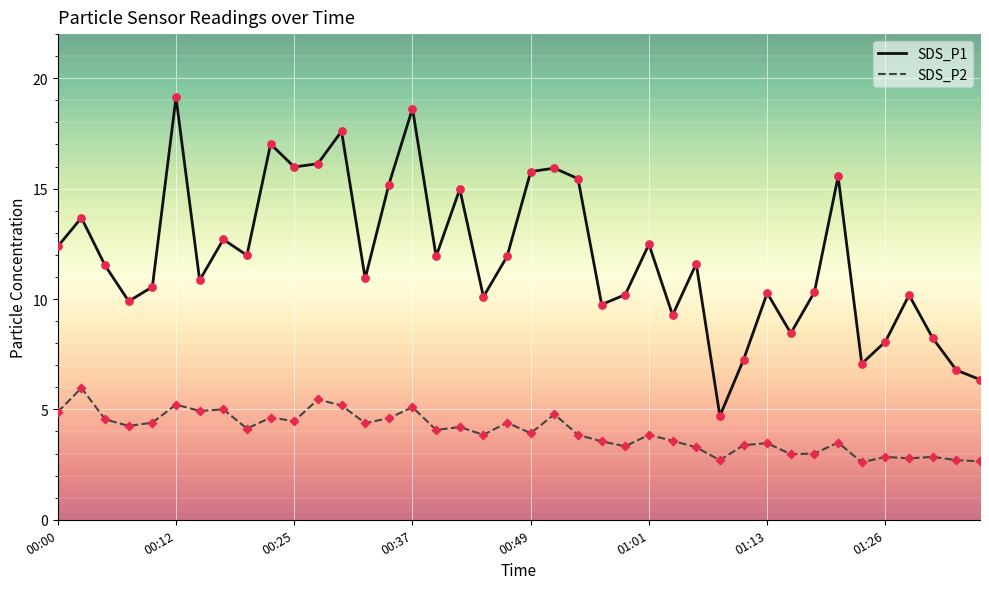

Which series has the largest total across all categories?

SDS_P1